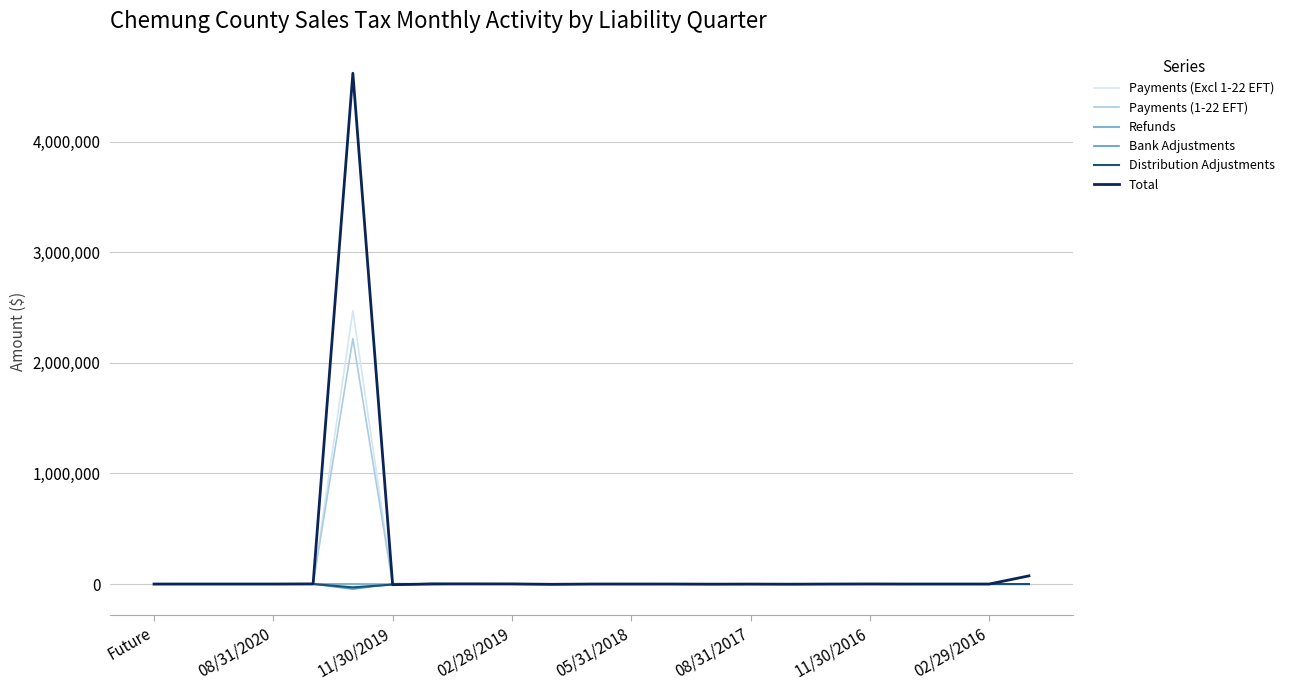

Is this an area chart (filled region under the line)?

No